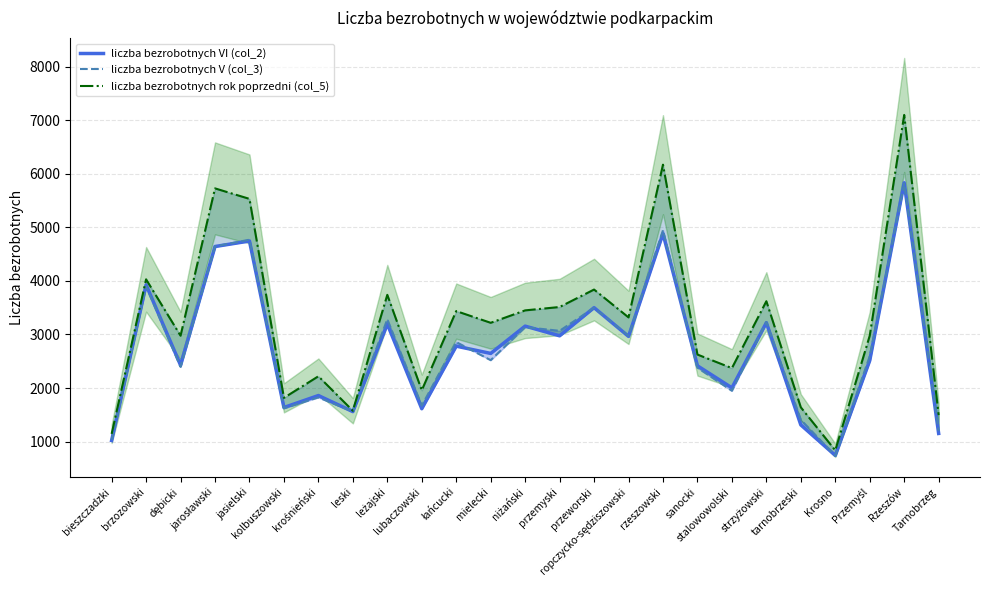

How many data points in liczba bezrobotnych VI (col_2) are above 2646?

12